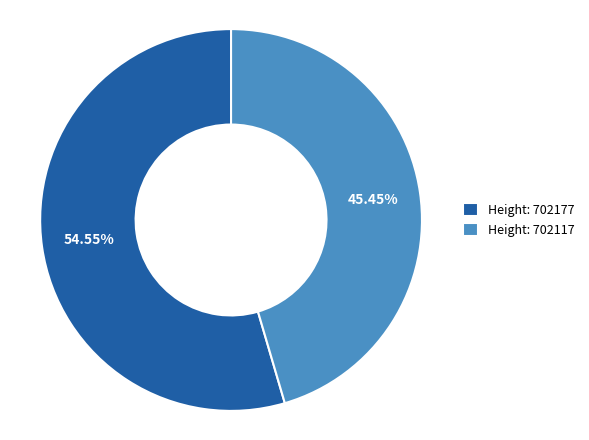

Rank the categories by value from highest to lowest.

Height: 702177, Height: 702117